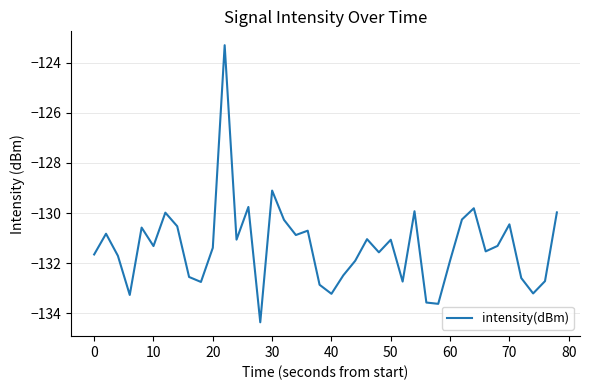

What is the smallest value displayed?

-134.4